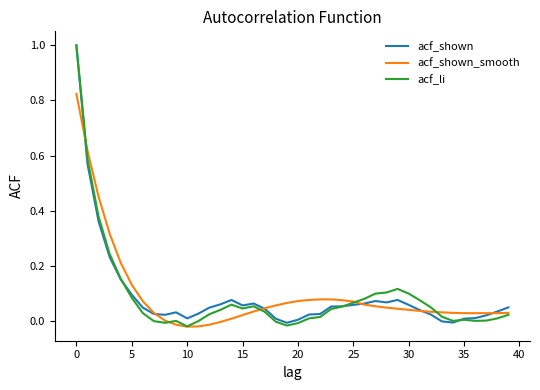

What is the average value of the acf_shown series?

0.1